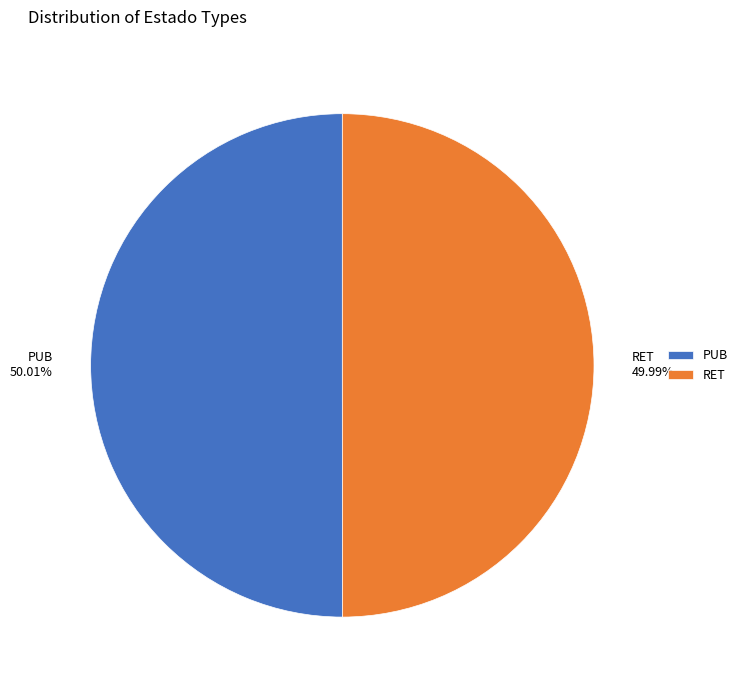

Count the number of slices in the pie.

2